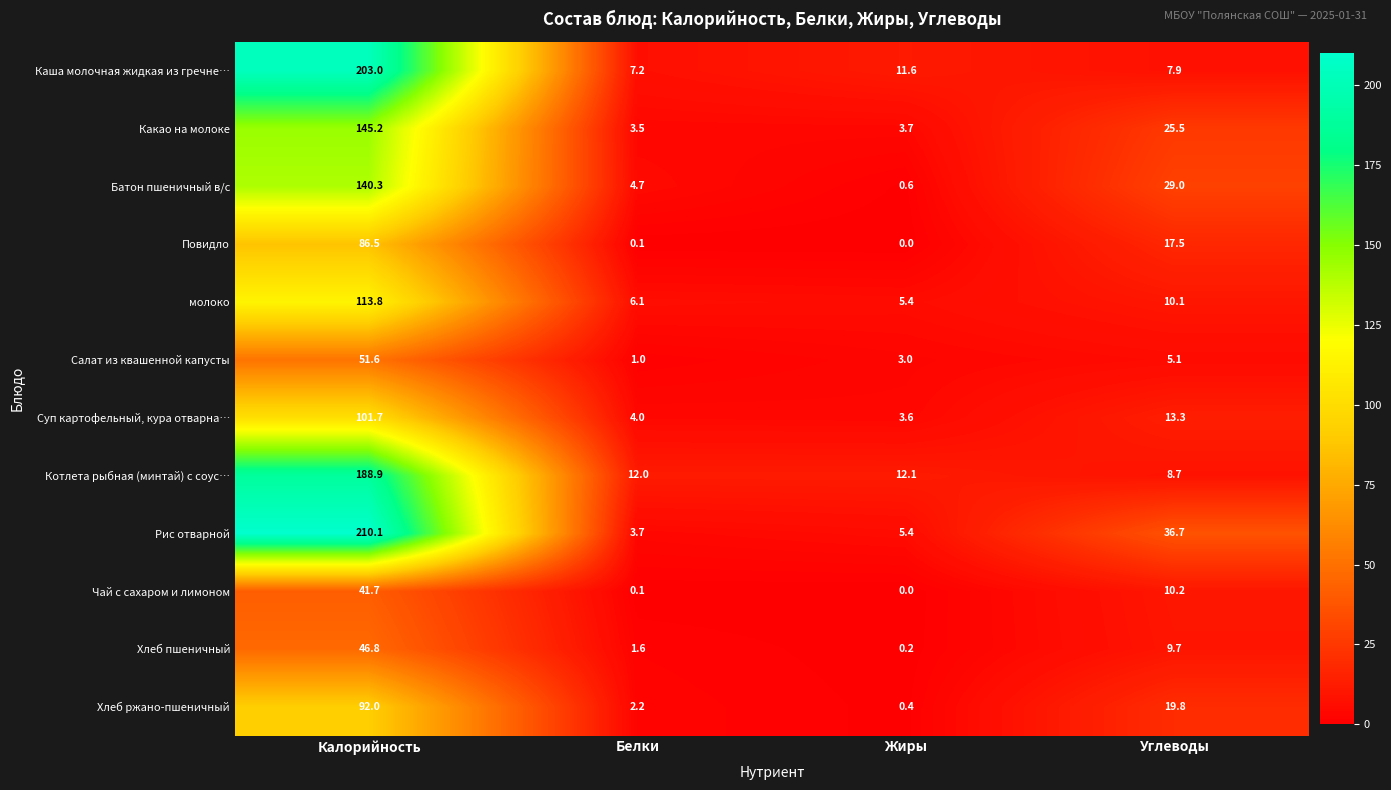

What is the highest value of the Рис отварной series?

210.1